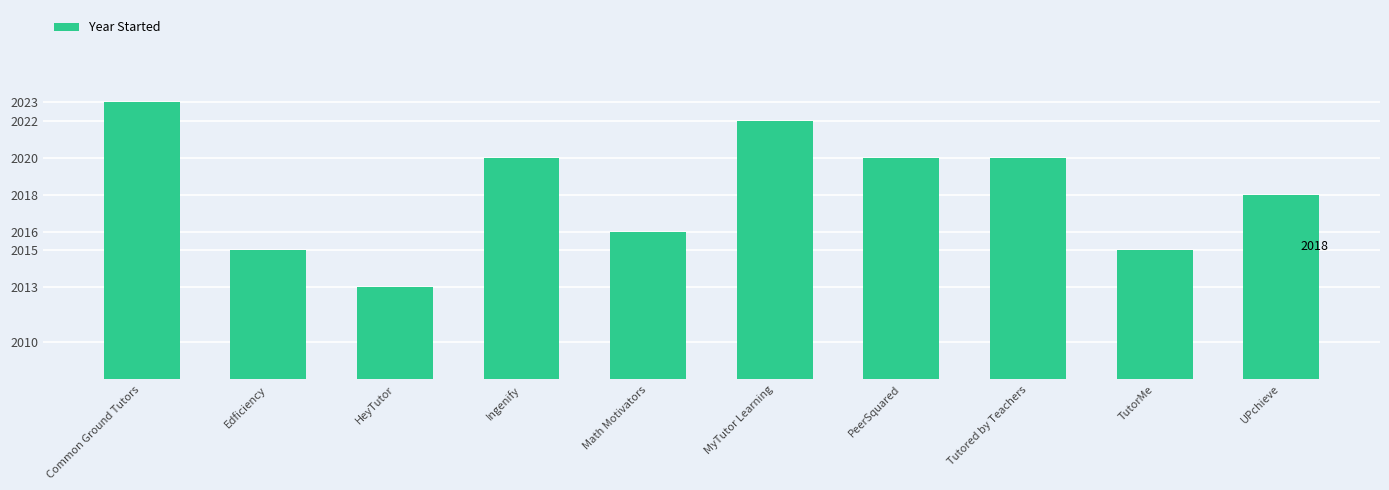

Count the number of data series in this chart.

1